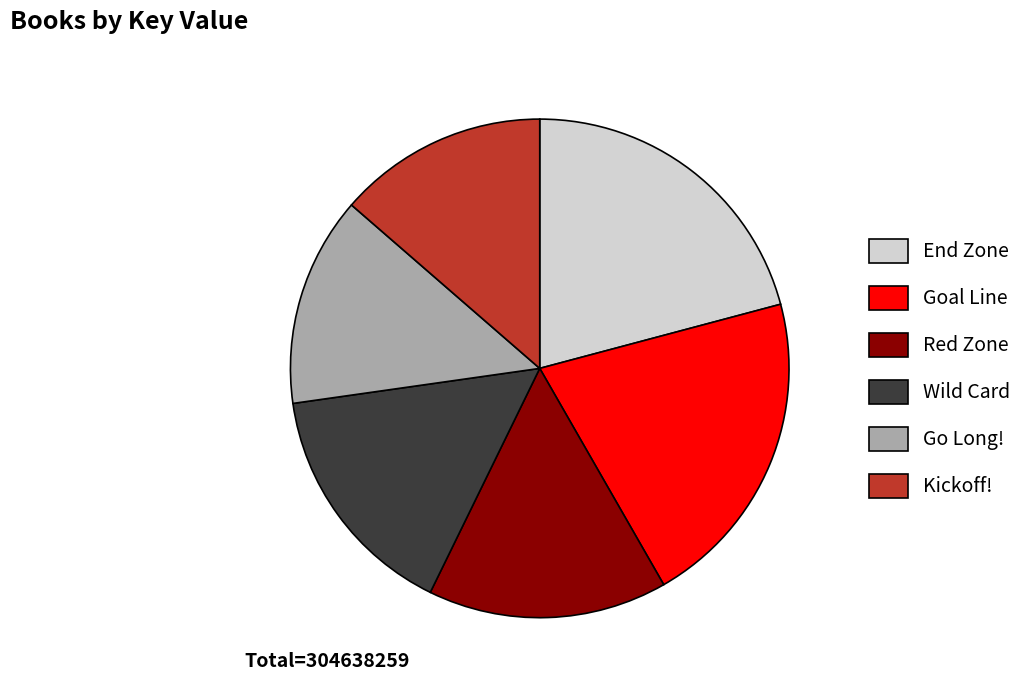

True or false: Kickoff! accounts for 14% of the total.

True